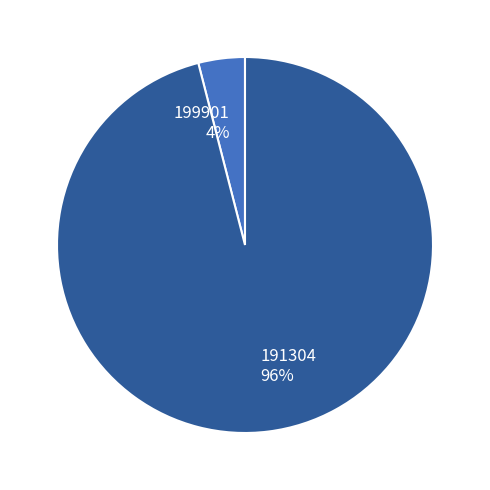

To the nearest percent, what percentage of the pie is 191304?

96%